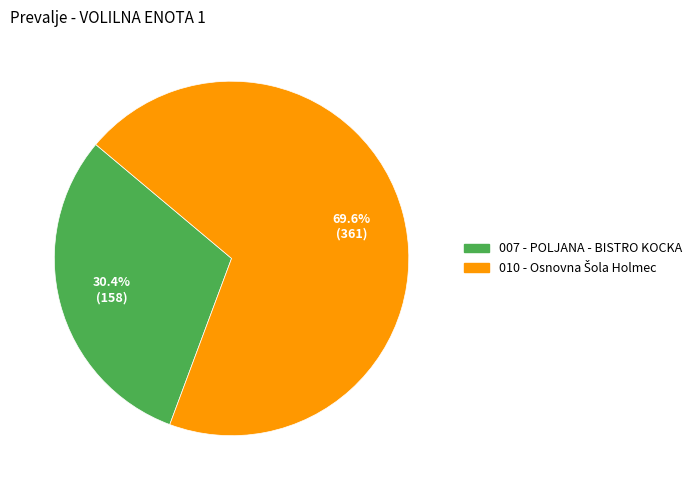

Count the number of slices in the pie.

2